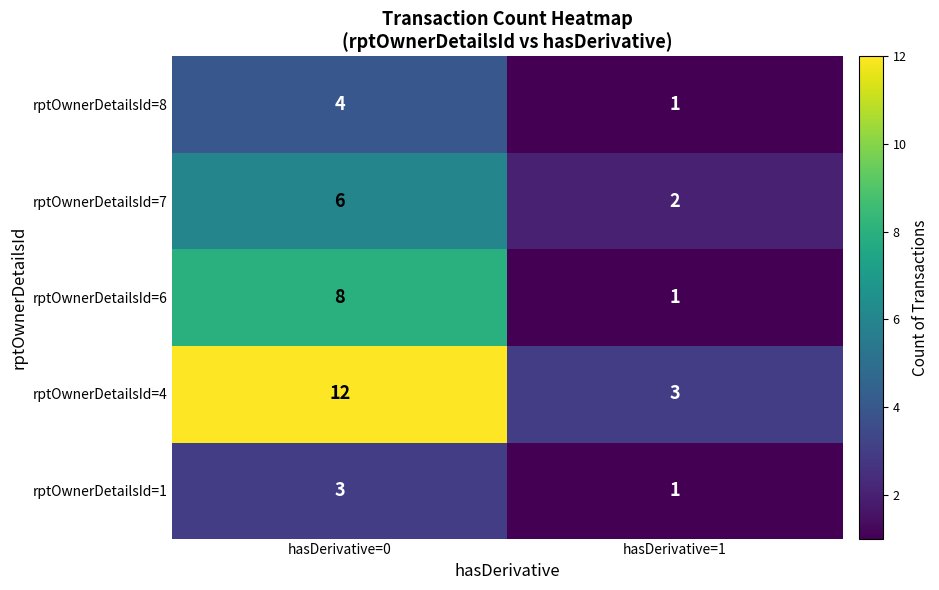

Reading left to right, what are all the values shown in this chart?

rptOwnerDetailsId=8: 4	1
rptOwnerDetailsId=7: 6	2
rptOwnerDetailsId=6: 8	1
rptOwnerDetailsId=4: 12	3
rptOwnerDetailsId=1: 3	1